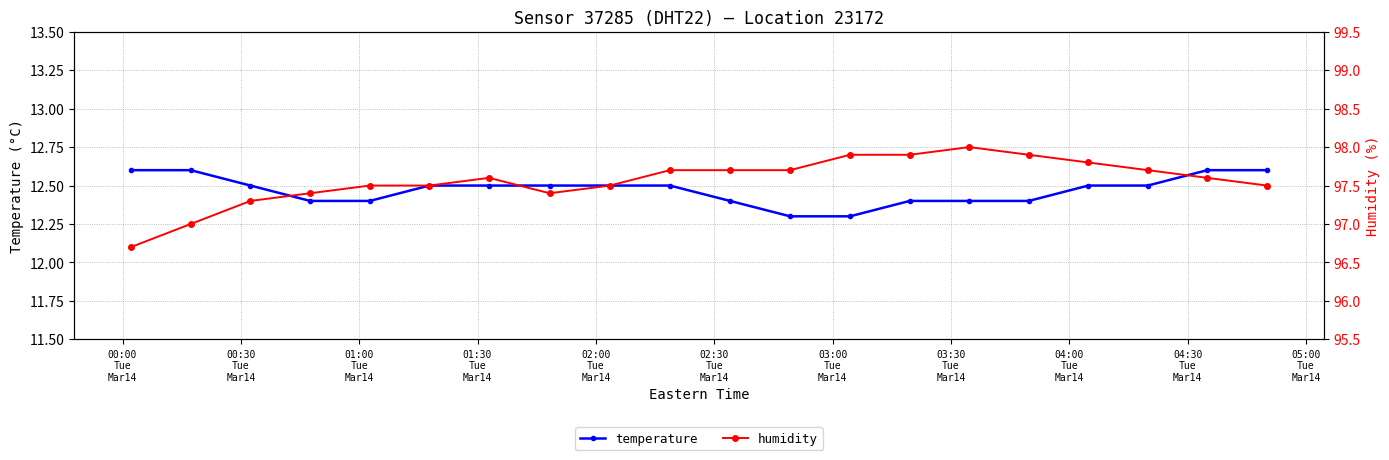

How many temperature values are between 12 and 13?

20